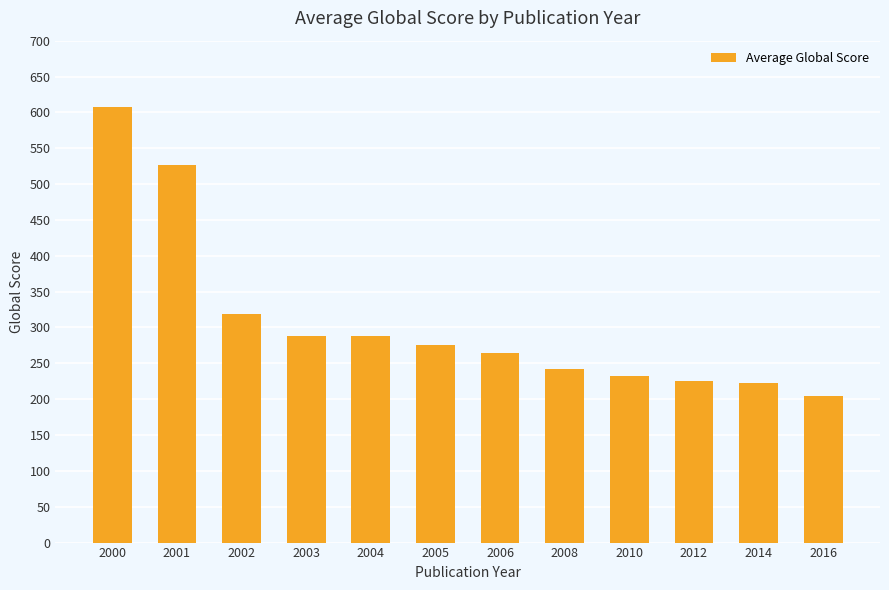

Reading right to left, what are all the values shown in this chart?

205	222	226	232	242	265	276	288	288	319	527	608